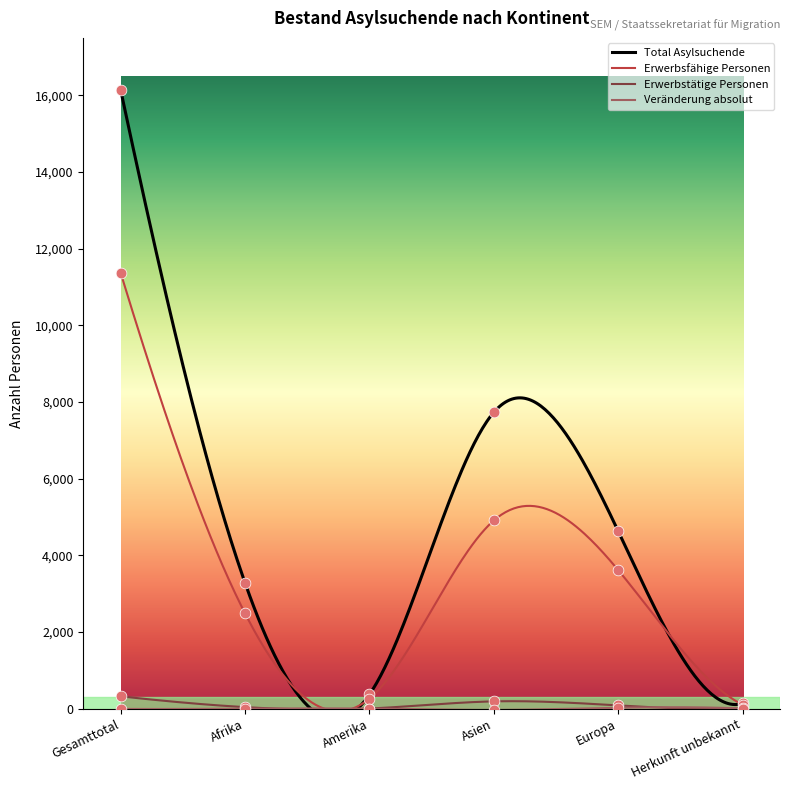

What is the total value across all series at Amerika?

636